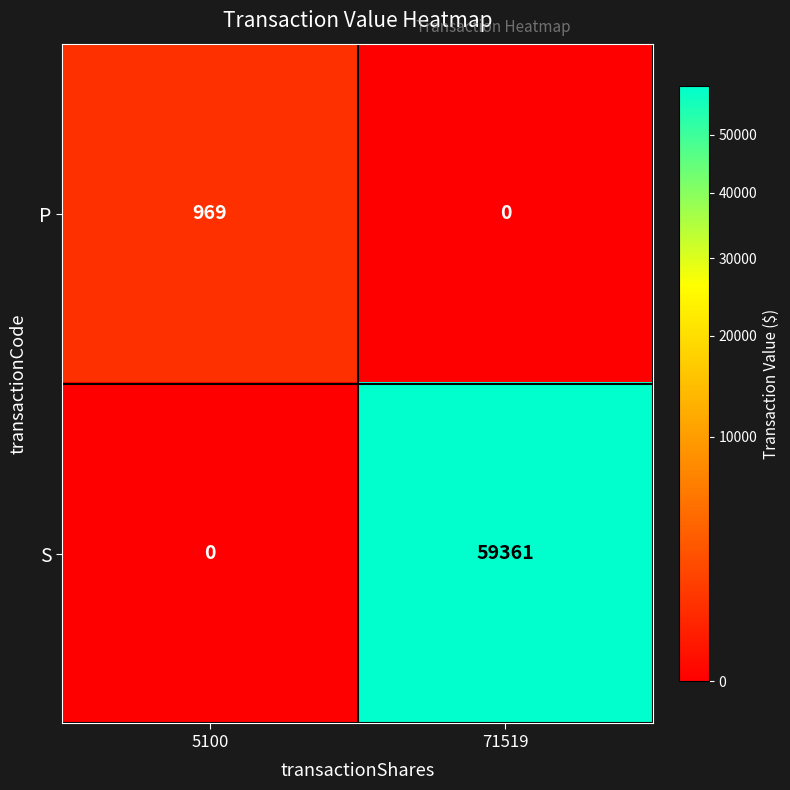

At which category is the sum across all series the highest?

71519